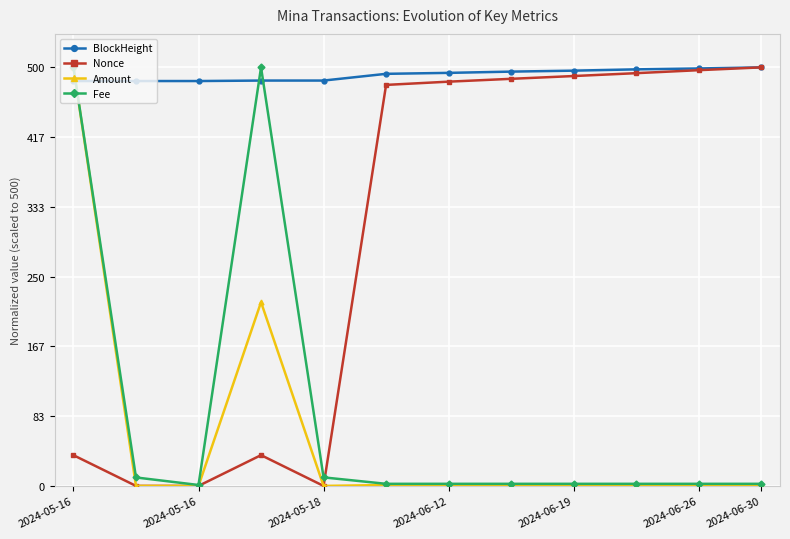

What is the value of the BlockHeight point at the 7th from the left?

493.4